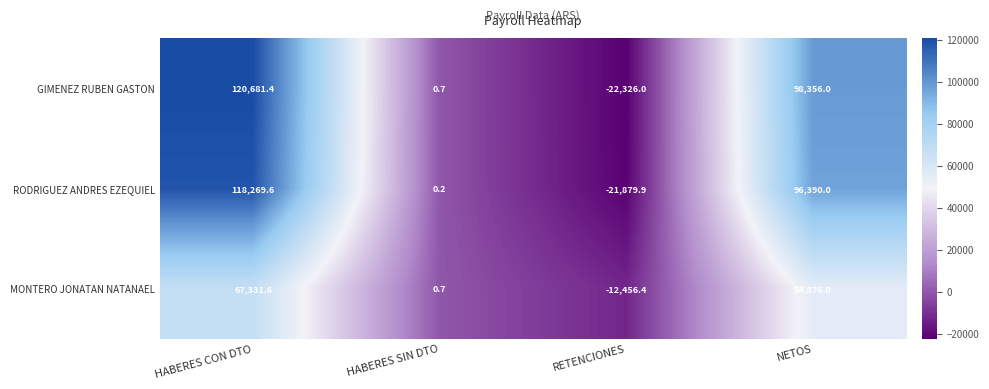

The value of MONTERO JONATAN NATANAEL at HABERES SIN DTO is 0.7. True or false?

True